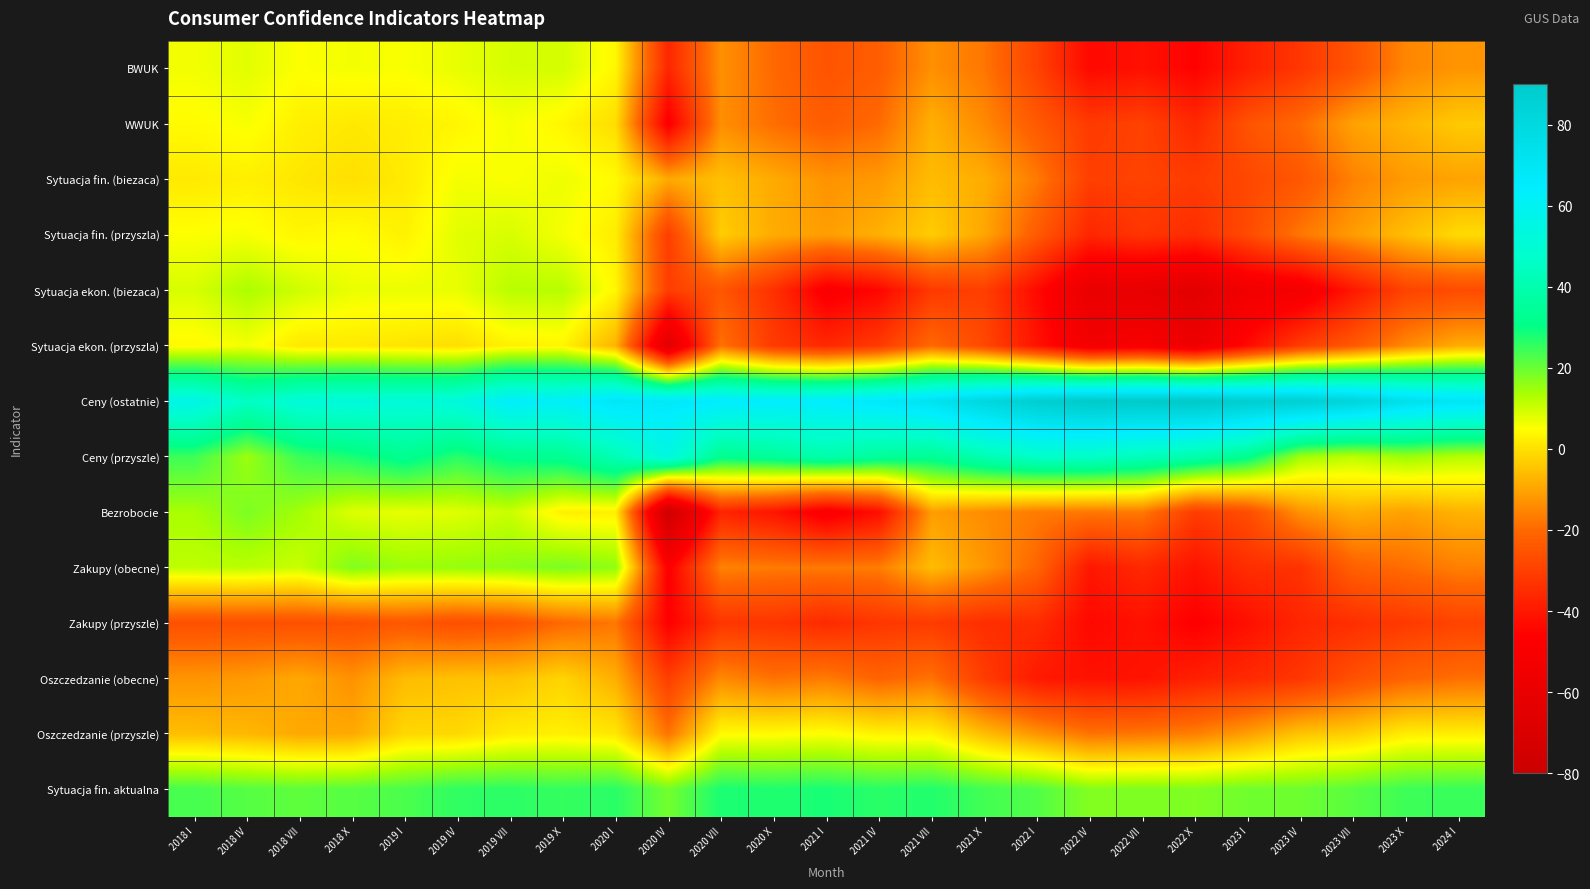

Reading left to right, what are all the values shown in this chart?

BWUK: 2018 I=6.2	2018 IV=7.8	2018 VII=5.2	2018 X=6.1	2019 I=5.4	2019 IV=7.2	2019 VII=9.0	2019 X=9.3	2020 I=3.7	2020 IV=-36.4	2020 VII=-13.4	2020 X=-20.0	2021 I=-25.1	2021 IV=-22.5	2021 VII=-13.5	2021 X=-17.8	2022 I=-29.2	2022 IV=-43.8	2022 VII=-41.7	2022 X=-45.5	2023 I=-38.1	2023 IV=-32.2	2023 VII=-24.9	2023 X=-15.1	2024 I=-12.6
WWUK: 2018 I=4.3	2018 IV=5.7	2018 VII=2.4	2018 X=1.3	2019 I=2.2	2019 IV=3.5	2019 VII=5.9	2019 X=3.6	2020 I=-0.6	2020 IV=-47.7	2020 VII=-13.6	2020 X=-19.2	2021 I=-22.7	2021 IV=-19.8	2021 VII=-8.2	2021 X=-14.5	2022 I=-23.5	2022 IV=-31.3	2022 VII=-29.4	2022 X=-35.7	2023 I=-25.3	2023 IV=-19.7	2023 VII=-10.5	2023 X=-7.4	2024 I=-3.8
Sytuacja fin. (biezaca): 2018 I=1.5	2018 IV=2.4	2018 VII=1.0	2018 X=-0.2	2019 I=1.6	2019 IV=6.0	2019 VII=5.4	2019 X=6.6	2020 I=4.2	2020 IV=-9.1	2020 VII=-5.5	2020 X=-9.0	2021 I=-12.9	2021 IV=-11.9	2021 VII=-6.2	2021 X=-8.6	2022 I=-17.1	2022 IV=-30.2	2022 VII=-29.2	2022 X=-31.0	2023 I=-28.1	2023 IV=-24.2	2023 VII=-15.9	2023 X=-11.7	2024 I=-10.3
Sytuacja fin. (przyszla): 2018 I=5.2	2018 IV=5.7	2018 VII=3.6	2018 X=4.7	2019 I=2.8	2019 IV=7.9	2019 VII=8.9	2019 X=5.9	2020 I=2.0	2020 IV=-30.5	2020 VII=-3.3	2020 X=-8.9	2021 I=-11.1	2021 IV=-8.1	2021 VII=-3.5	2021 X=-9.8	2022 I=-23.3	2022 IV=-36.3	2022 VII=-32.6	2022 X=-34.8	2023 I=-27.3	2023 IV=-17.6	2023 VII=-11.4	2023 X=-5.9	2024 I=-1.0
Sytuacja ekon. (biezaca): 2018 I=8.9	2018 IV=13.2	2018 VII=9.8	2018 X=7.0	2019 I=6.9	2019 IV=7.1	2019 VII=11.9	2019 X=12.1	2020 I=3.7	2020 IV=-30.5	2020 VII=-24.4	2020 X=-33.7	2021 I=-48.6	2021 IV=-44.5	2021 VII=-31.6	2021 X=-30.1	2022 I=-43.5	2022 IV=-59.1	2022 VII=-60.6	2022 X=-64.1	2023 I=-54.2	2023 IV=-52.3	2023 VII=-39.9	2023 X=-29.2	2024 I=-27.0
Sytuacja ekon. (przyszla): 2018 I=4.0	2018 IV=6.0	2018 VII=1.2	2018 X=1.5	2019 I=0.6	2019 IV=-0.5	2019 VII=2.8	2019 X=3.4	2020 I=-7.7	2020 IV=-64.5	2020 VII=-18.4	2020 X=-31.4	2021 I=-35.7	2021 IV=-31.4	2021 VII=-20.1	2021 X=-28.0	2022 I=-41.3	2022 IV=-53.1	2022 VII=-50.3	2022 X=-56.7	2023 I=-43.5	2023 IV=-30.8	2023 VII=-23.6	2023 X=-14.6	2024 I=-8.7
Ceny (ostatnie): 2018 I=56.6	2018 IV=45.2	2018 VII=51.7	2018 X=52.6	2019 I=51.8	2019 IV=52.8	2019 VII=63.4	2019 X=62.1	2020 I=69.2	2020 IV=67.7	2020 VII=65.3	2020 X=64.3	2021 I=64.4	2021 IV=67.5	2021 VII=72.5	2021 X=80.6	2022 I=87.8	2022 IV=90.9	2022 VII=90.8	2022 X=92.0	2023 I=87.9	2023 IV=86.9	2023 VII=82.6	2023 X=74.7	2024 I=70.1
Ceny (przyszle): 2018 I=24.5	2018 IV=14.8	2018 VII=24.9	2018 X=27.9	2019 I=32.8	2019 IV=26.6	2019 VII=31.8	2019 X=33.1	2020 I=41.7	2020 IV=54.7	2020 VII=32.2	2020 X=34.9	2021 I=39.4	2021 IV=35.1	2021 VII=33.3	2021 X=41.2	2022 I=46.8	2022 IV=46.7	2022 VII=43.2	2022 X=39.6	2023 I=32.3	2023 IV=14.5	2023 VII=11.7	2023 X=14.9	2024 I=12.4
Bezrobocie: 2018 I=13.6	2018 IV=18.0	2018 VII=14.1	2018 X=8.3	2019 I=7.2	2019 IV=8.1	2019 VII=10.3	2019 X=2.5	2020 I=2.4	2020 IV=-77.7	2020 VII=-37.0	2020 X=-40.8	2021 I=-49.5	2021 IV=-42.5	2021 VII=-11.3	2021 X=-14.0	2022 I=-16.9	2022 IV=-17.4	2022 VII=-17.1	2022 X=-30.7	2023 I=-26.6	2023 IV=-13.0	2023 VII=-8.4	2023 X=-10.5	2024 I=-7.7
Zakupy (obecne): 2018 I=11.4	2018 IV=11.9	2018 VII=10.3	2018 X=17.5	2019 I=14.9	2019 IV=15.4	2019 VII=16.2	2019 X=18.2	2020 I=16.1	2020 IV=-47.3	2020 VII=-15.7	2020 X=-17.1	2021 I=-17.1	2021 IV=-16.7	2021 VII=-6.1	2021 X=-12.3	2022 I=-20.8	2022 IV=-40.1	2022 VII=-35.8	2022 X=-41.1	2023 I=-34.4	2023 IV=-33.3	2023 VII=-21.8	2023 X=-19.3	2024 I=-16.2
Zakupy (przyszle): 2018 I=-25.9	2018 IV=-26.0	2018 VII=-25.9	2018 X=-25.6	2019 I=-24.0	2019 IV=-26.4	2019 VII=-24.9	2019 X=-20.1	2020 I=-17.7	2020 IV=-46.3	2020 VII=-32.5	2020 X=-32.6	2021 I=-35.4	2021 IV=-32.3	2021 VII=-31.1	2021 X=-34.5	2022 I=-34.8	2022 IV=-44.0	2022 VII=-41.6	2022 X=-46.5	2023 I=-42.1	2023 IV=-36.4	2023 VII=-34.3	2023 X=-31.6	2024 I=-29.0
Oszczedzanie (obecne): 2018 I=-12.7	2018 IV=-11.8	2018 VII=-9.6	2018 X=-13.2	2019 I=-6.3	2019 IV=-5.2	2019 VII=-4.9	2019 X=-2.2	2020 I=-8.5	2020 IV=-30.5	2020 VII=-14.6	2020 X=-18.5	2021 I=-16.9	2021 IV=-21.2	2021 VII=-18.4	2021 X=-31.0	2022 I=-39.6	2022 IV=-41.6	2022 VII=-41.3	2022 X=-38.0	2023 I=-35.5	2023 IV=-32.4	2023 VII=-25.9	2023 X=-21.0	2024 I=-19.0
Oszczedzanie (przyszle): 2018 I=-5.8	2018 IV=-6.9	2018 VII=-9.4	2018 X=-9.3	2019 I=-1.6	2019 IV=-1.4	2019 VII=1.7	2019 X=2.6	2020 I=1.1	2020 IV=-18.3	2020 VII=4.4	2020 X=4.3	2021 I=5.2	2021 IV=2.9	2021 VII=3.0	2021 X=-6.0	2022 I=-12.7	2022 IV=-18.3	2022 VII=-17.7	2022 X=-16.3	2023 I=-11.1	2023 IV=-4.7	2023 VII=-3.0	2023 X=2.0	2024 I=2.3
Sytuacja fin. aktualna: 2018 I=23.5	2018 IV=21.9	2018 VII=21.1	2018 X=21.8	2019 I=23.0	2019 IV=25.8	2019 VII=26.2	2019 X=25.2	2020 I=26.4	2020 IV=19.0	2020 VII=27.9	2020 X=27.3	2021 I=28.1	2021 IV=26.4	2021 VII=27.2	2021 X=23.9	2022 I=22.4	2022 IV=17.3	2022 VII=17.9	2022 X=17.6	2023 I=19.3	2023 IV=19.5	2023 VII=21.6	2023 X=24.4	2024 I=24.9